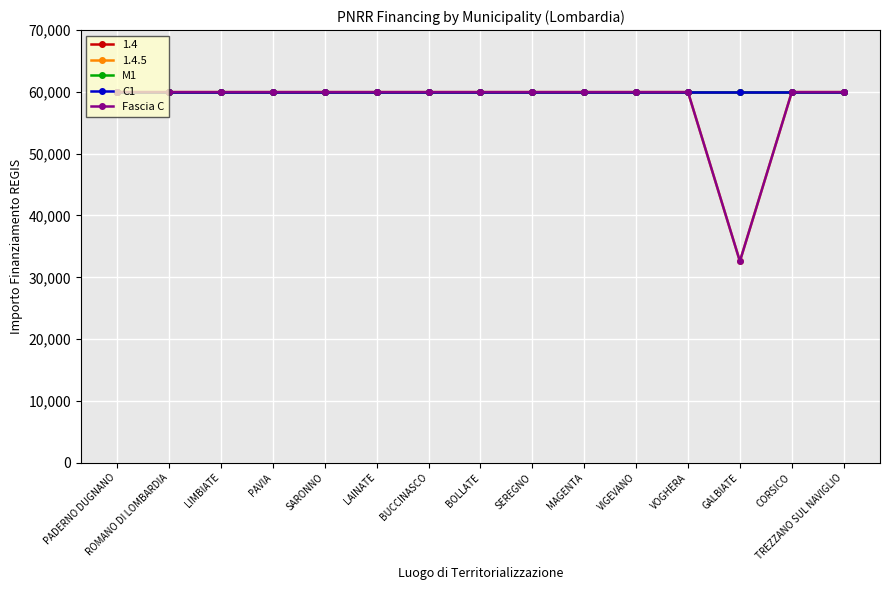

At which label is M1 closest to 59966?

PADERNO DUGNANO